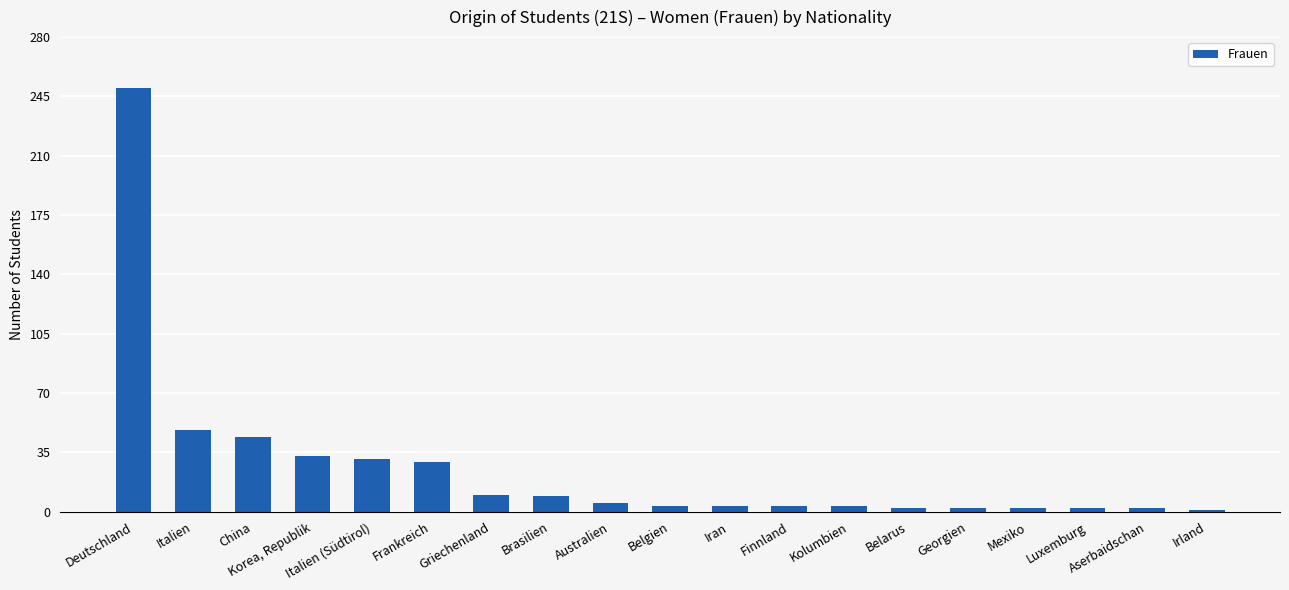

What is the difference between the maximum and minimum values?

249